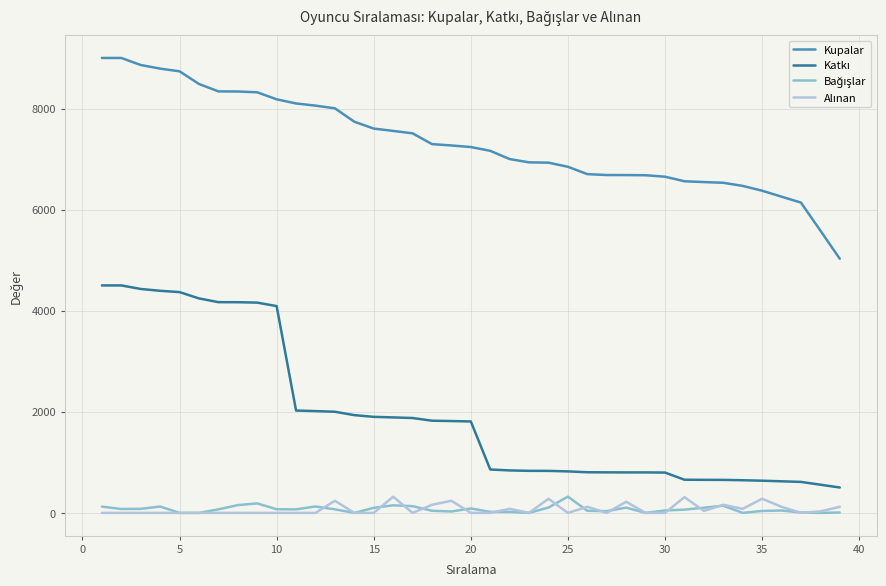

What is the greatest value displayed?

9000